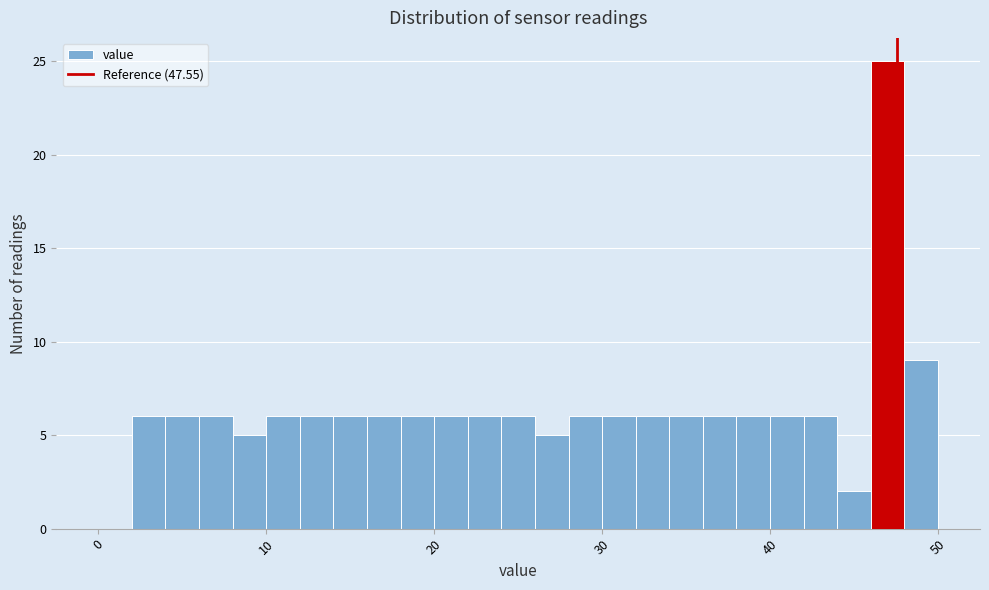

Around what value on the x-axis is the tallest bar? Give the approximate position of its centre, as read against the axis.

47